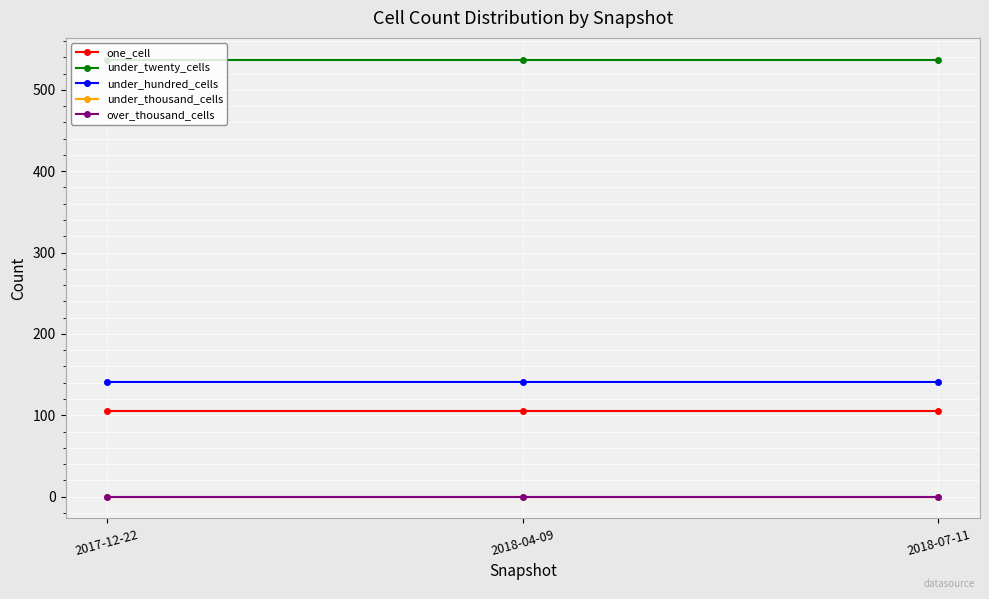

Is this an area chart (filled region under the line)?

No